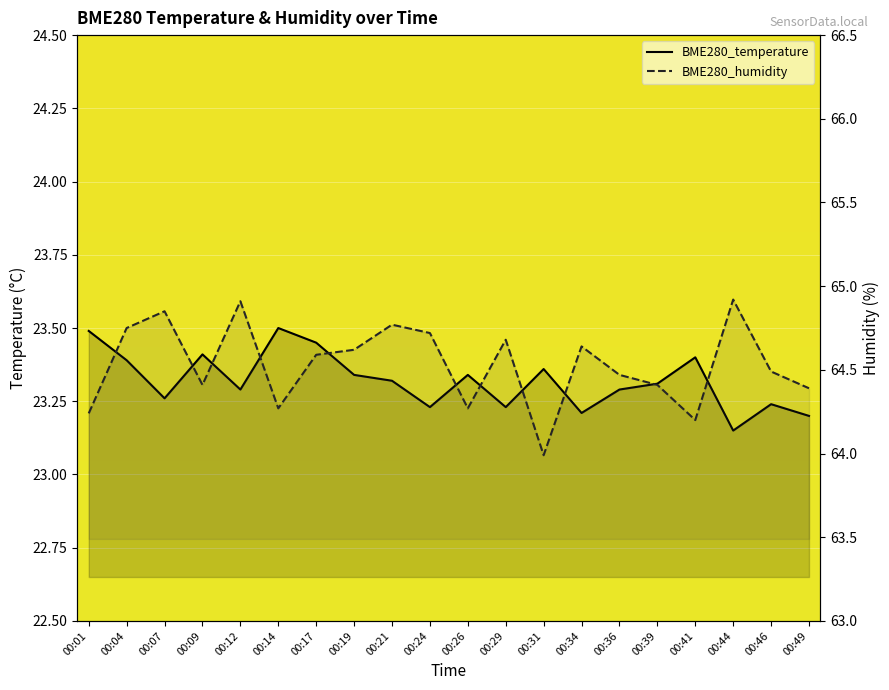

True or false: BME280_humidity and BME280_temperature cross at least once.

False